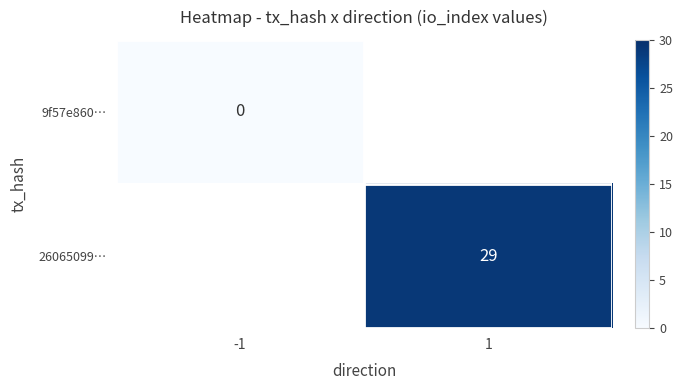

True or false: 26065099… has a value of 29 at 1.

True